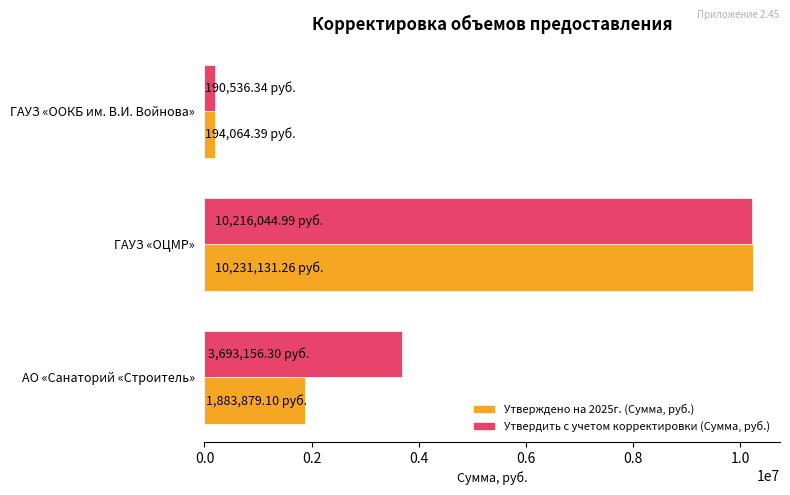

What is the average value of the Утверждено на 2025г. (Сумма, руб.) series?

4103024.9